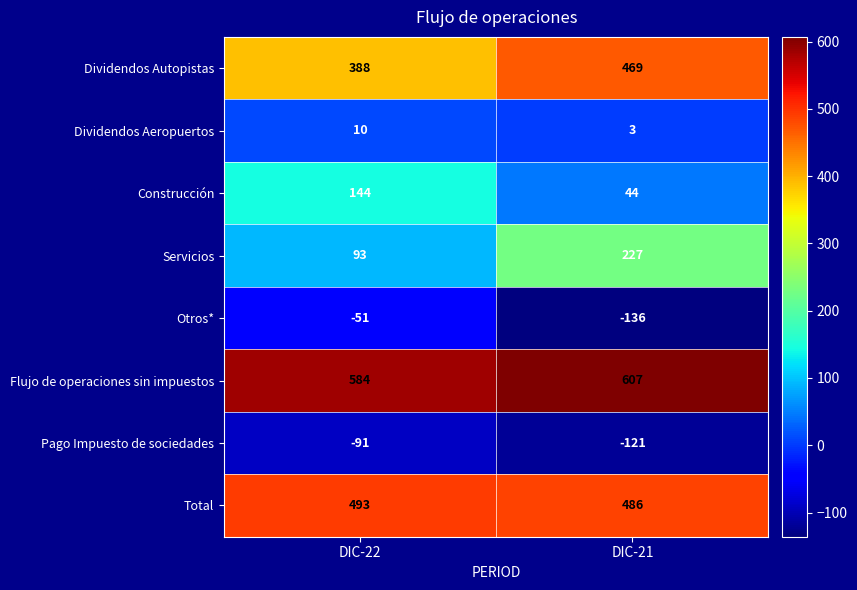

Rank the series by their maximum value, from lowest to highest.

Pago Impuesto de sociedades, Otros*, Dividendos Aeropuertos, Construcción, Servicios, Dividendos Autopistas, Total, Flujo de operaciones sin impuestos